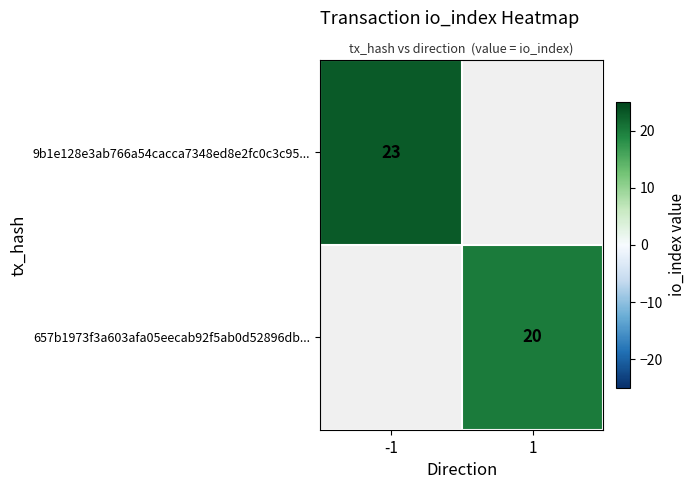

How many series are shown in this chart?

2